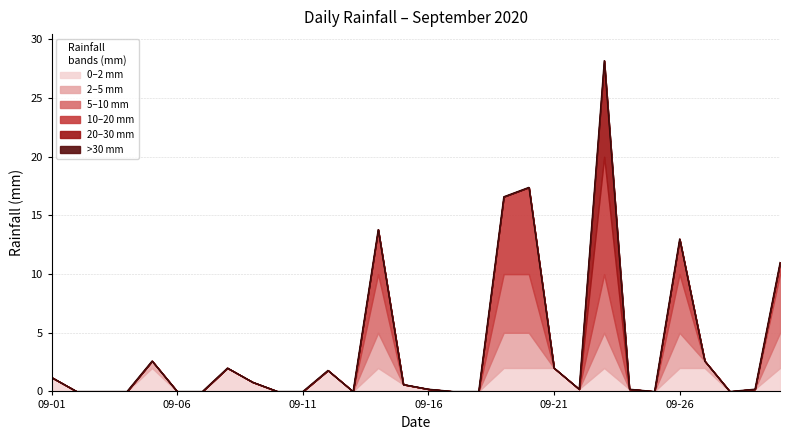

What is the sum of all values?

114.4